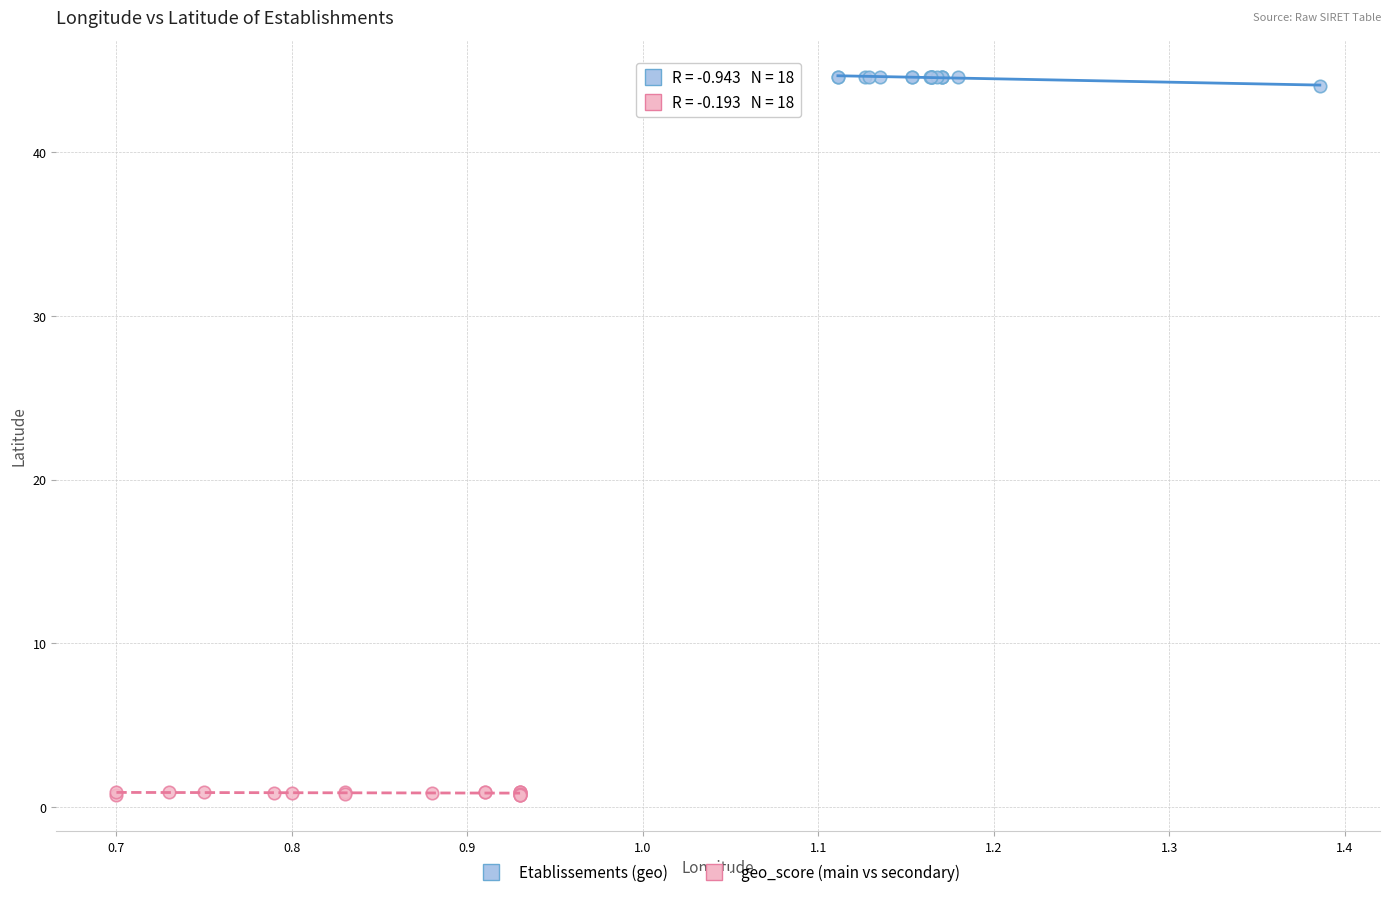

What are all the series names shown in the legend?

Etablissements (geo), geo_score (main vs secondary)